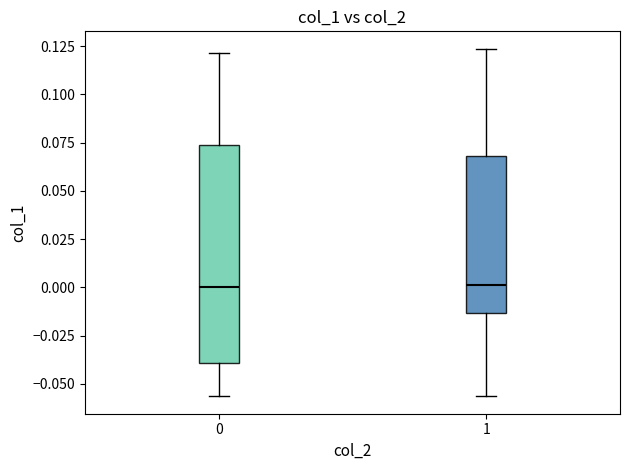

Where does the median line of the box at x = 1 sit on the y-axis? The values are not printed on the chart, so give them approximately, as read against the axis.

0.000